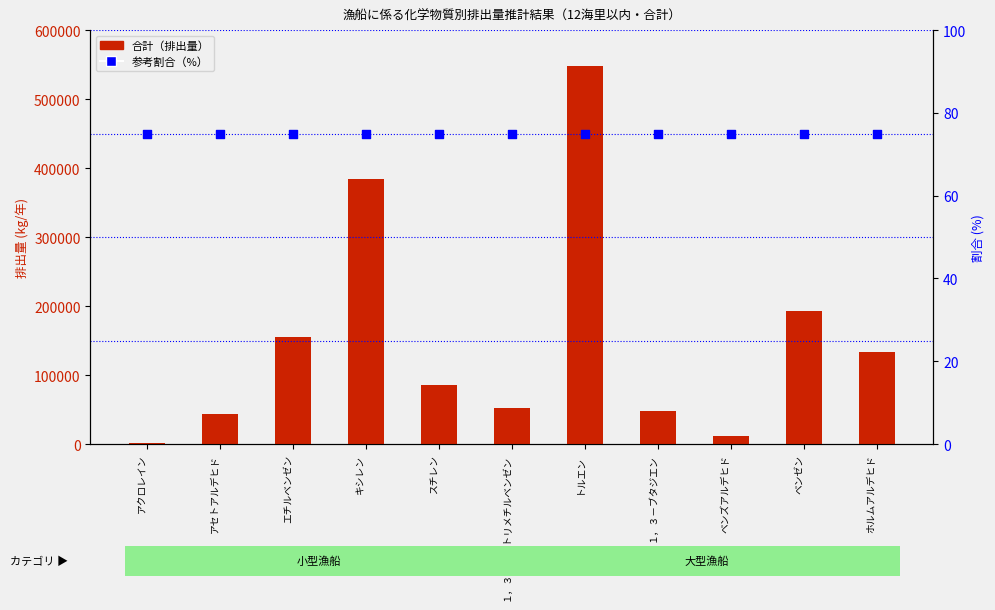

Which series has the largest total across all categories?

合計（排出量）